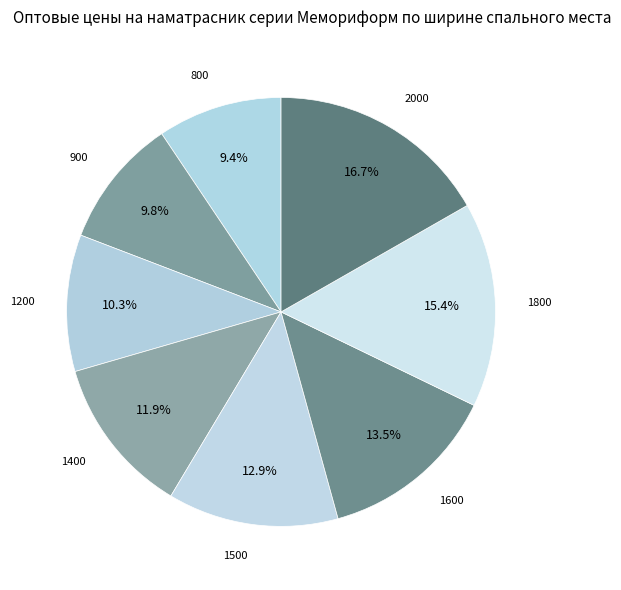

To the nearest percent, what is the difference between the largest and smallest slice percentages?

7%